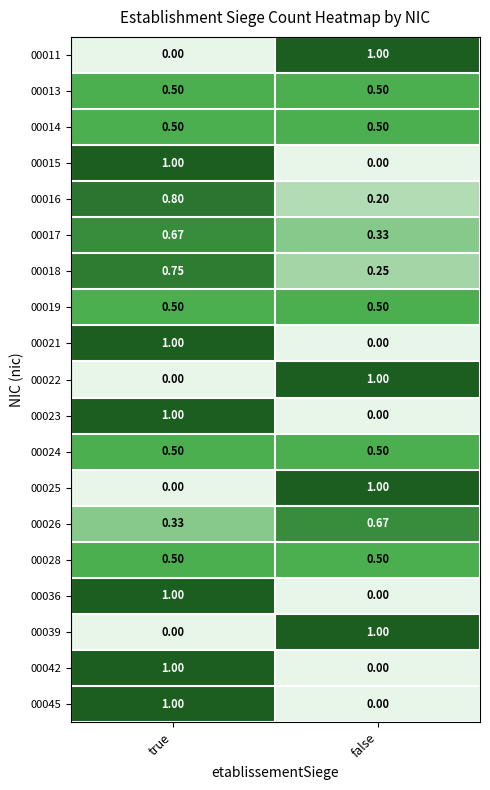

Count the number of categories in the chart.

2